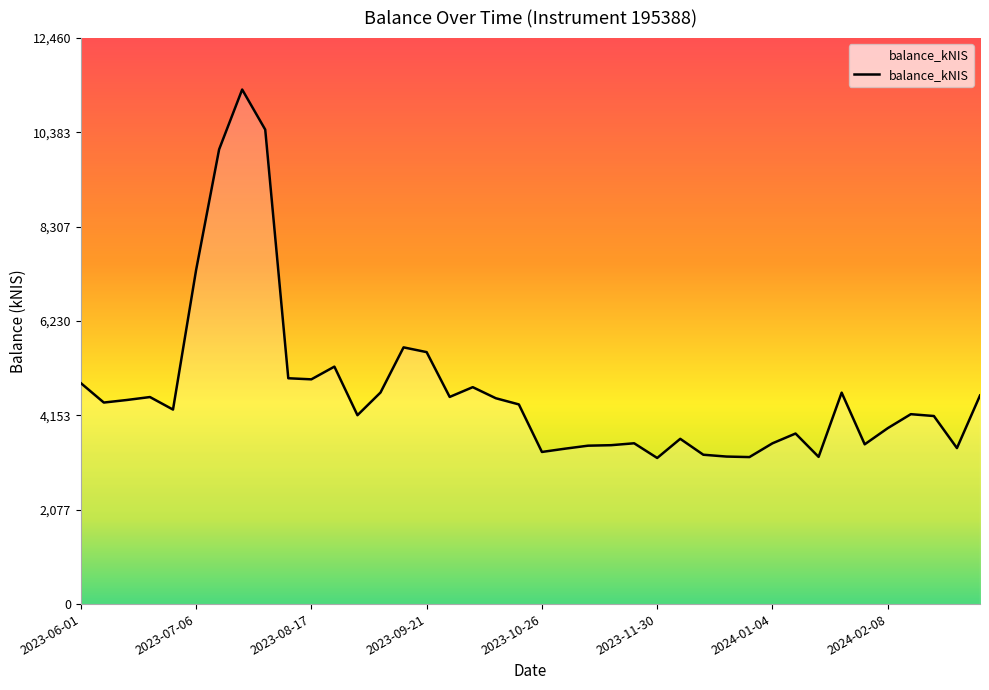

What is the greatest value displayed?

11327.4